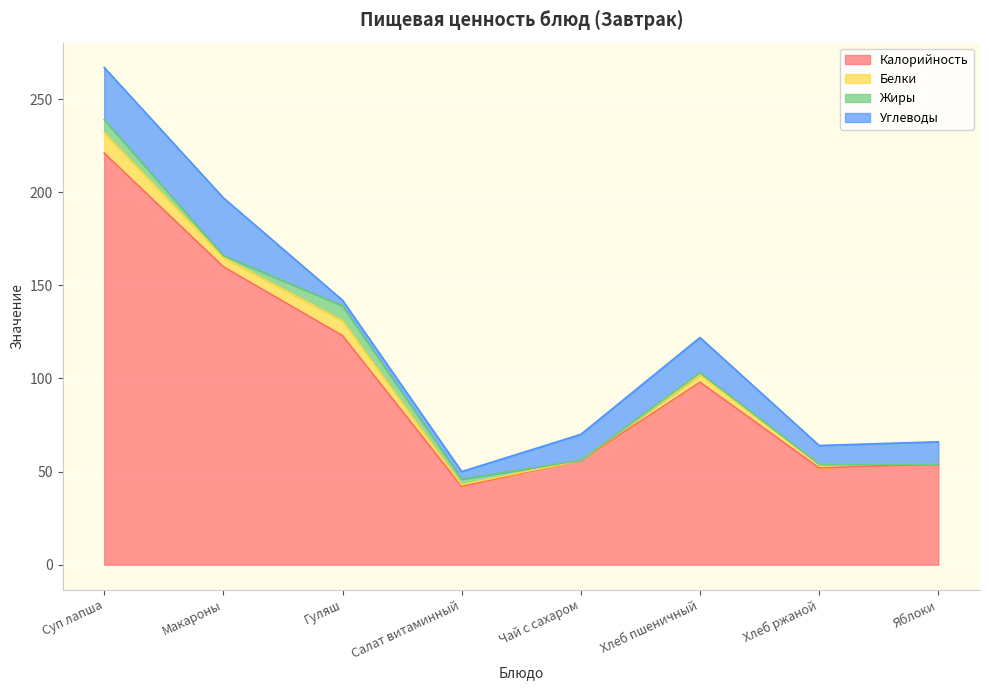

What is the sum of all Калорийность values?

806